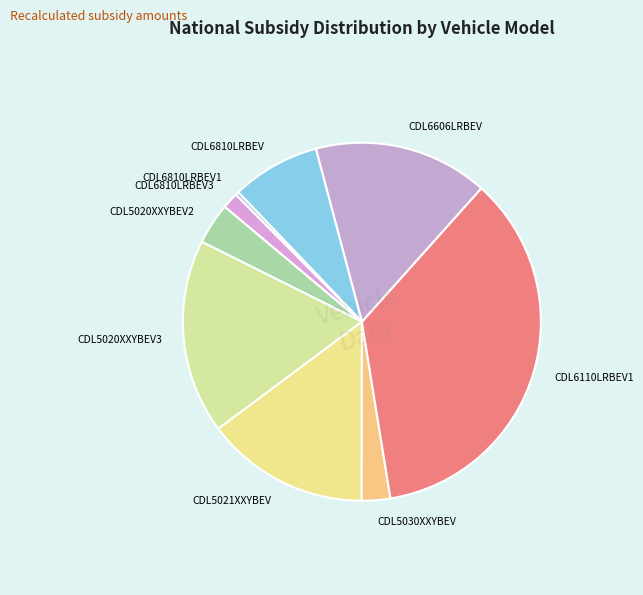

Is there a majority slice in this chart?

No